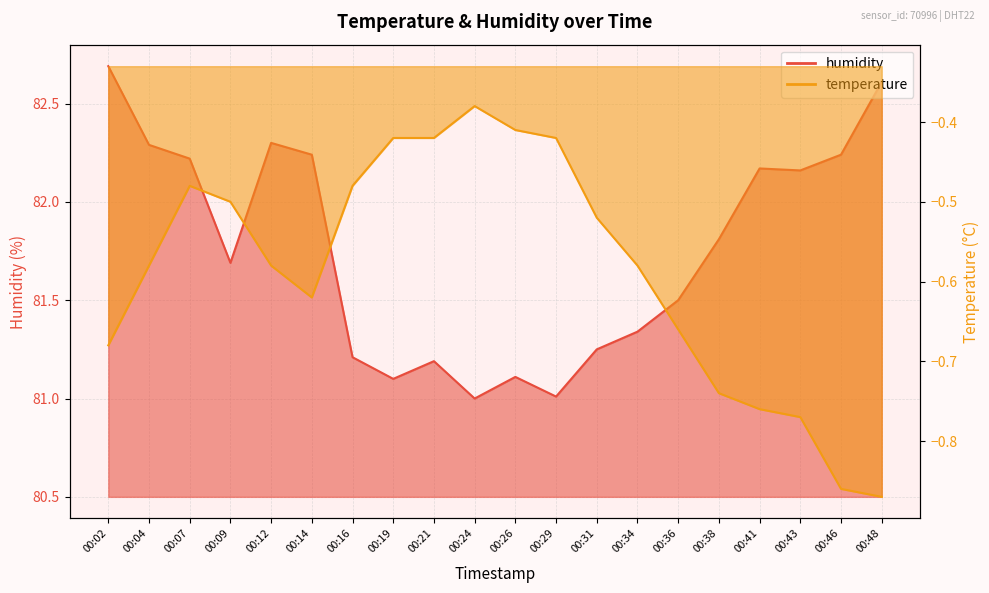

Which category has the highest value in the humidity series?

00:02